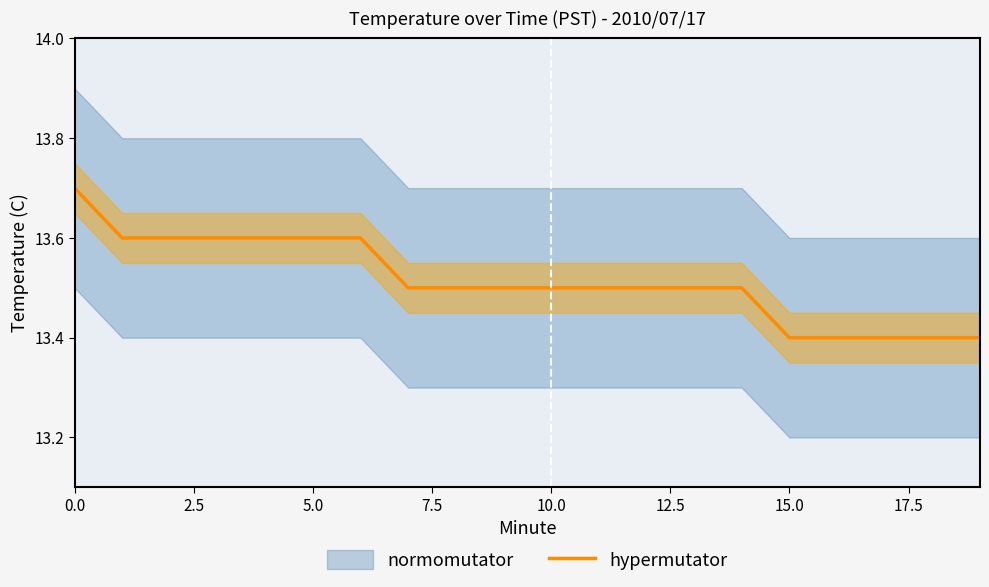

At which label is the value closest to 13?

15